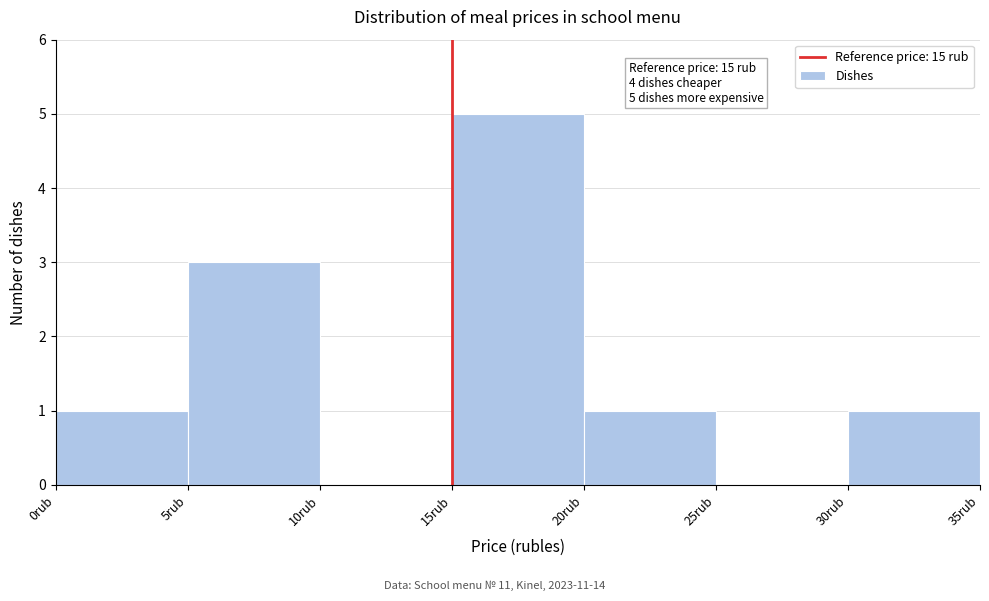

Which range on the x-axis has the tallest bar?

15 to 20